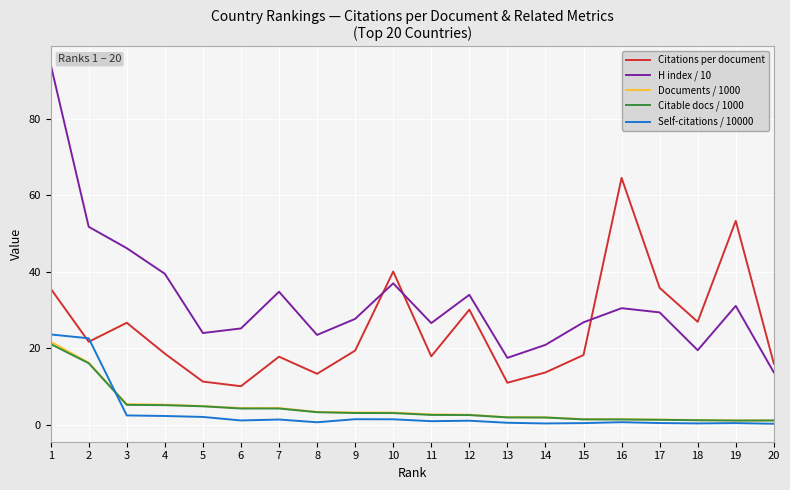

How many values in the H index / 10 series are below 29?

10